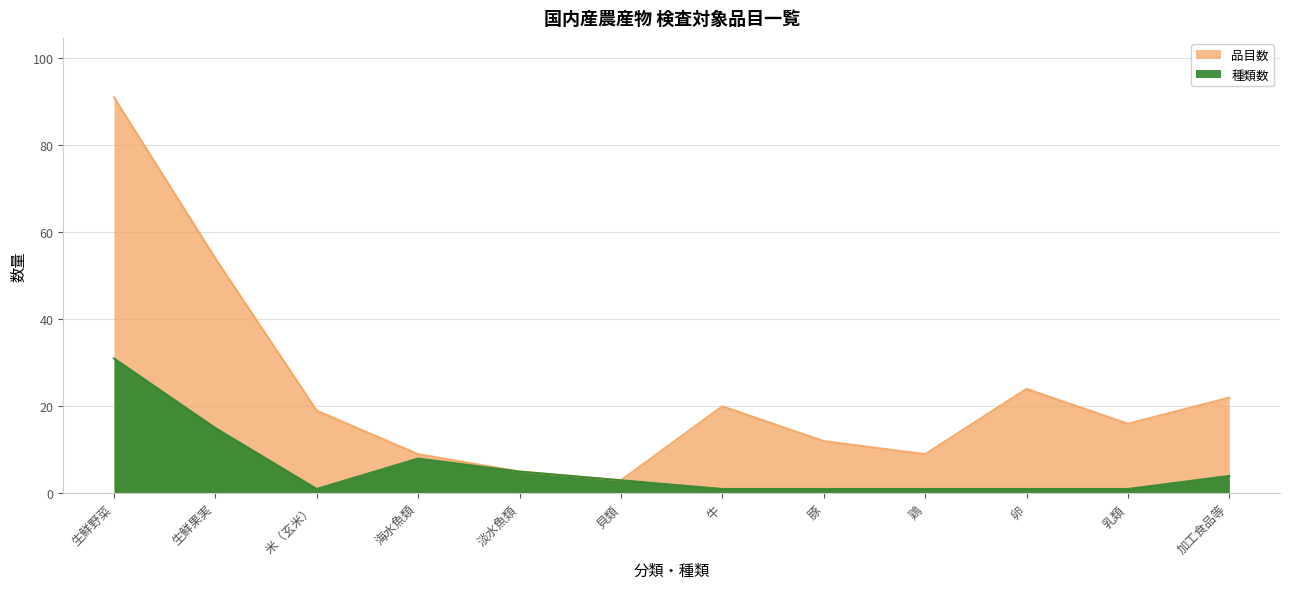

True or false: 種類数 and 品目数 cross at least once.

False